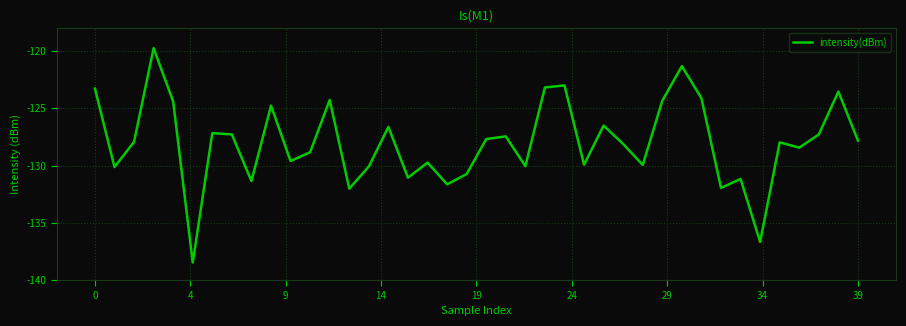

Does the chart have visible grid lines?

Yes